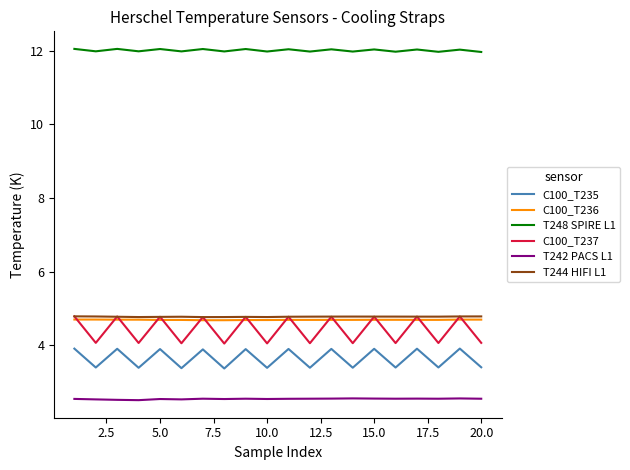

Is this an area chart (filled region under the line)?

No